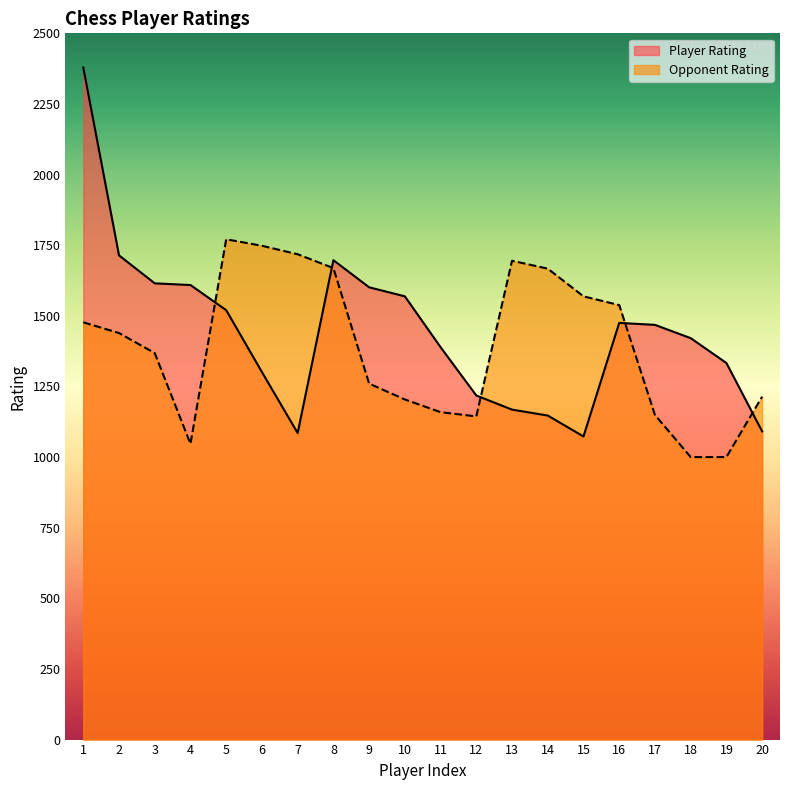

Count the number of categories in the chart.

20